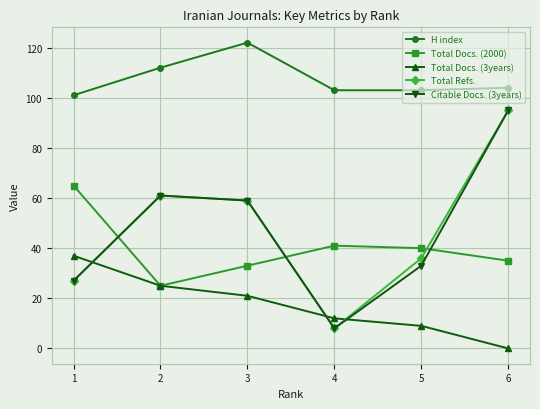

Rank the categories by Total Refs. value from lowest to highest.

4, 1, 5, 3, 2, 6